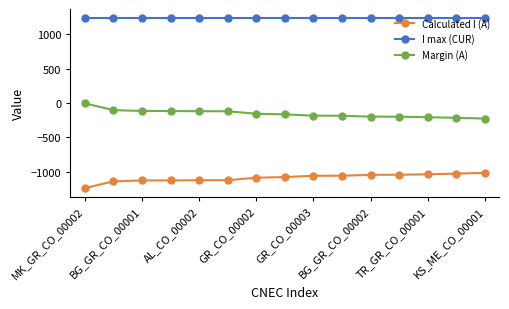

What is the average value of the Margin (A) series?

-154